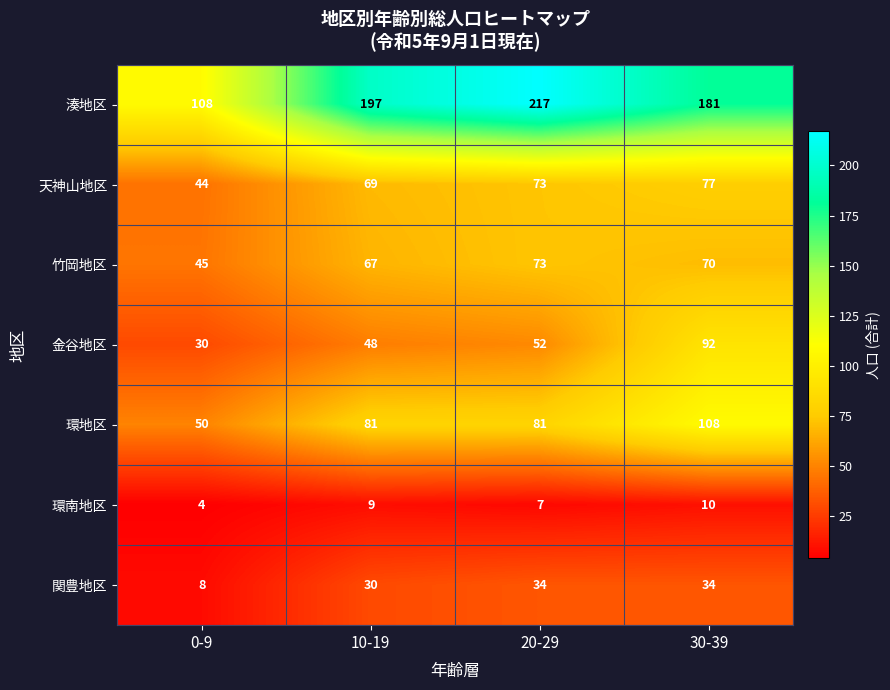

Which series changed the most between 20-29 and 30-39?

金谷地区